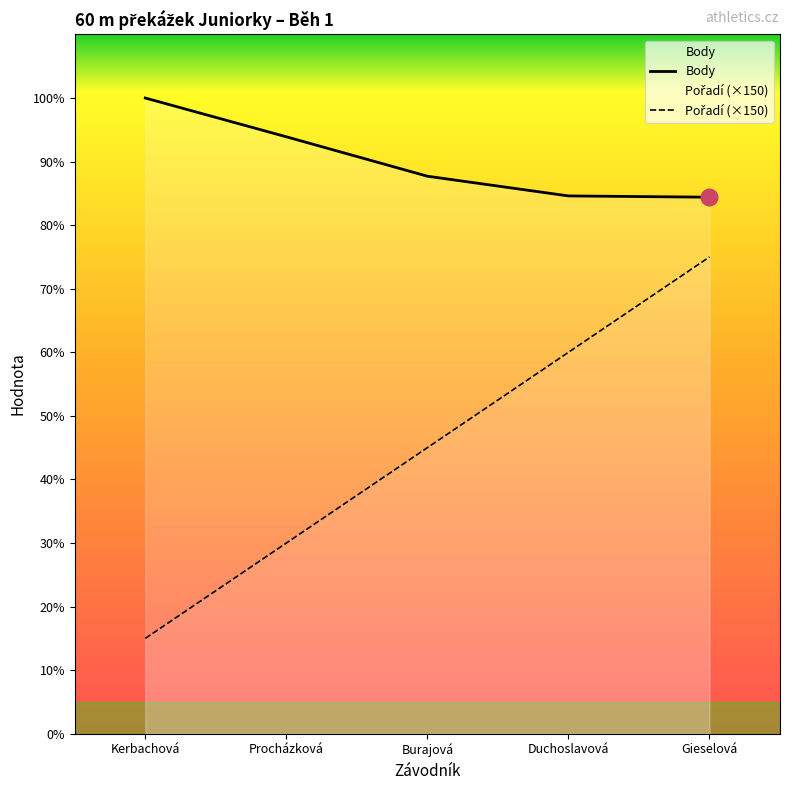

At Duchoslavová, list the series in order from smallest to largest.

Pořadí (×150), Body